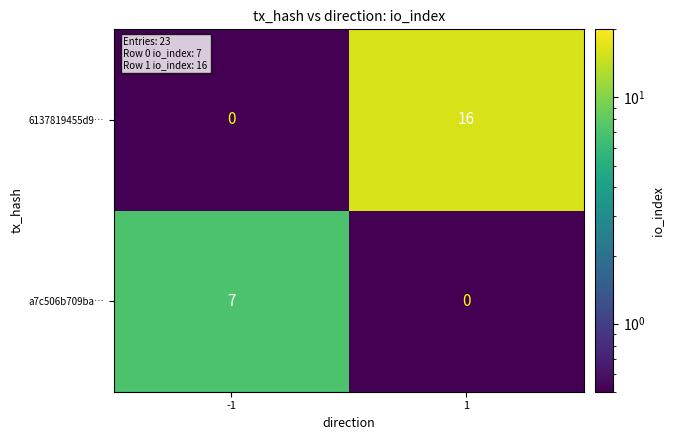

At which category does the chart reach its peak across all series?

1